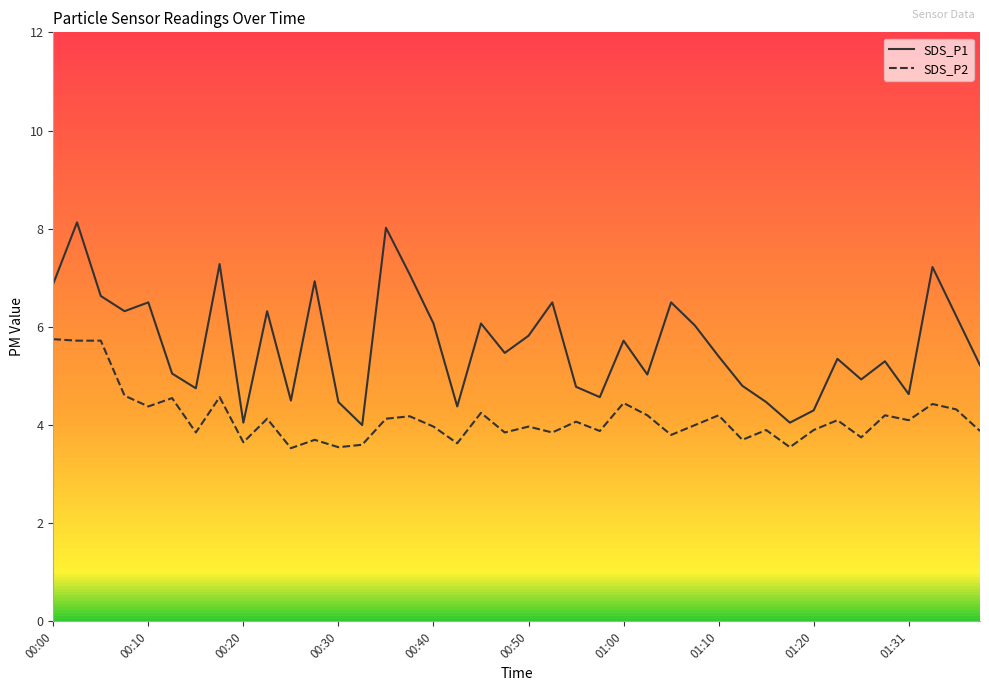

What is the average value of the SDS_P1 series?

5.6